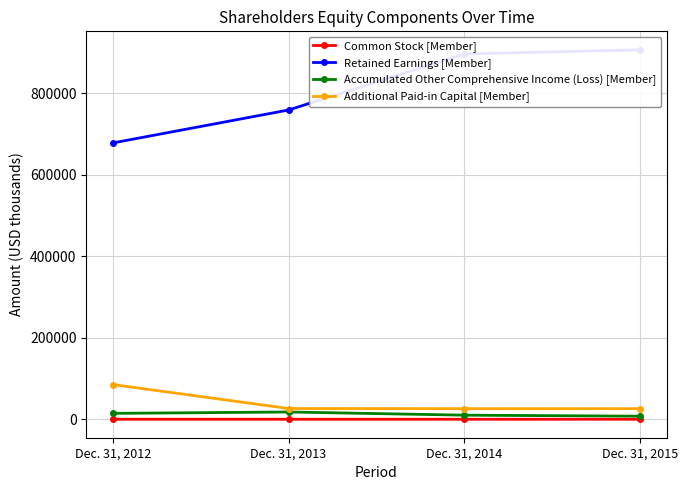

What is the value of the Retained Earnings [Member] point at the 1st from the left?

678277